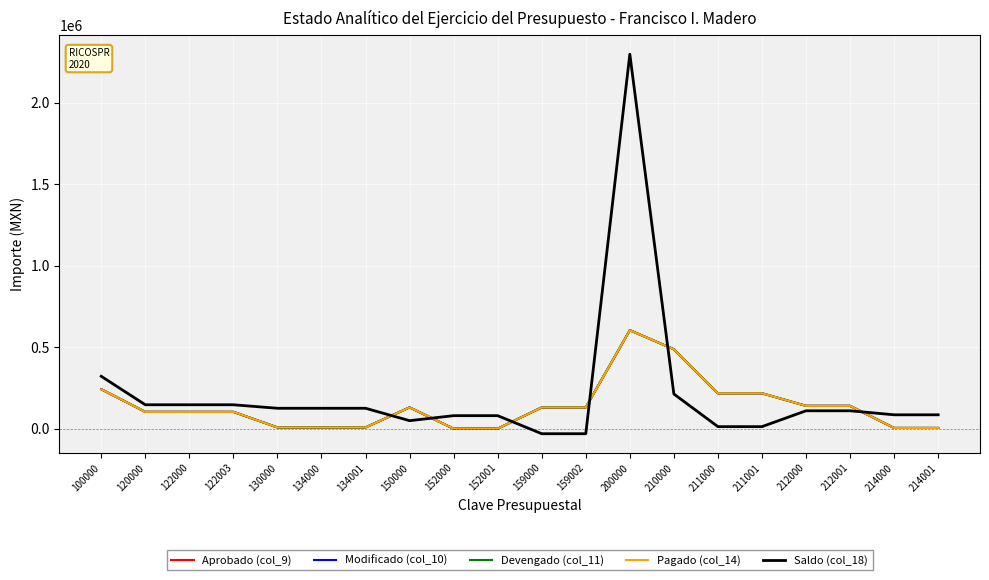

Between 130000 and 212000, which is larger?

212000